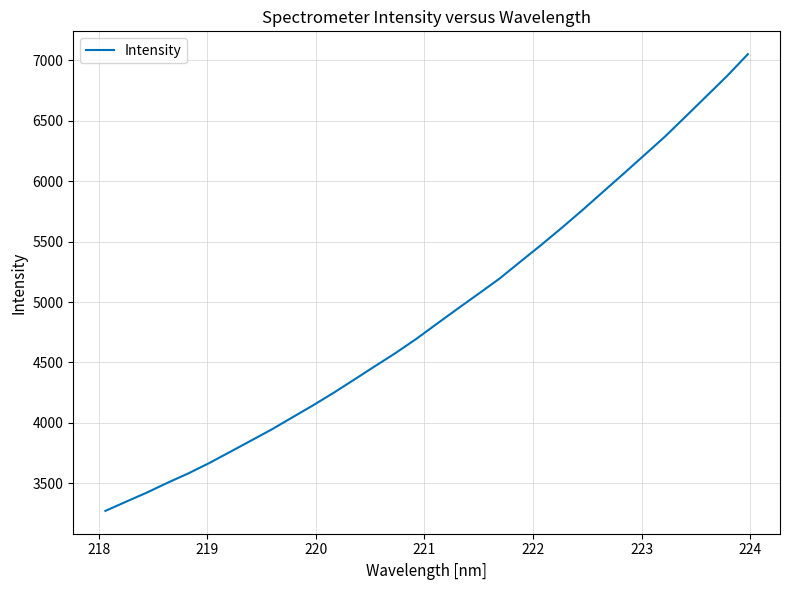

What is the maximum value shown in the chart?

7051.1